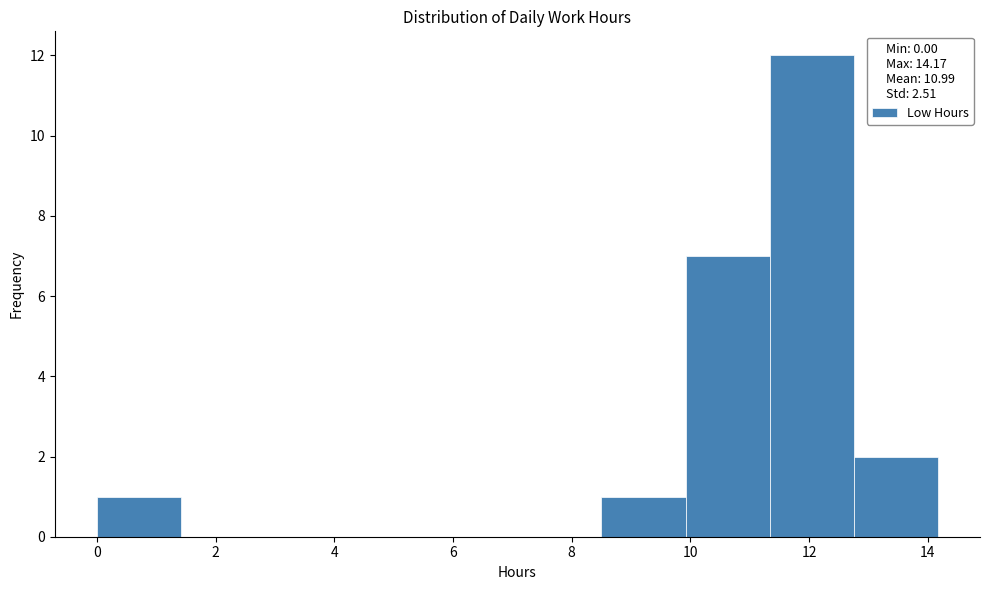

Over which range of the x-axis is the bar tallest?

11.4 to 12.8